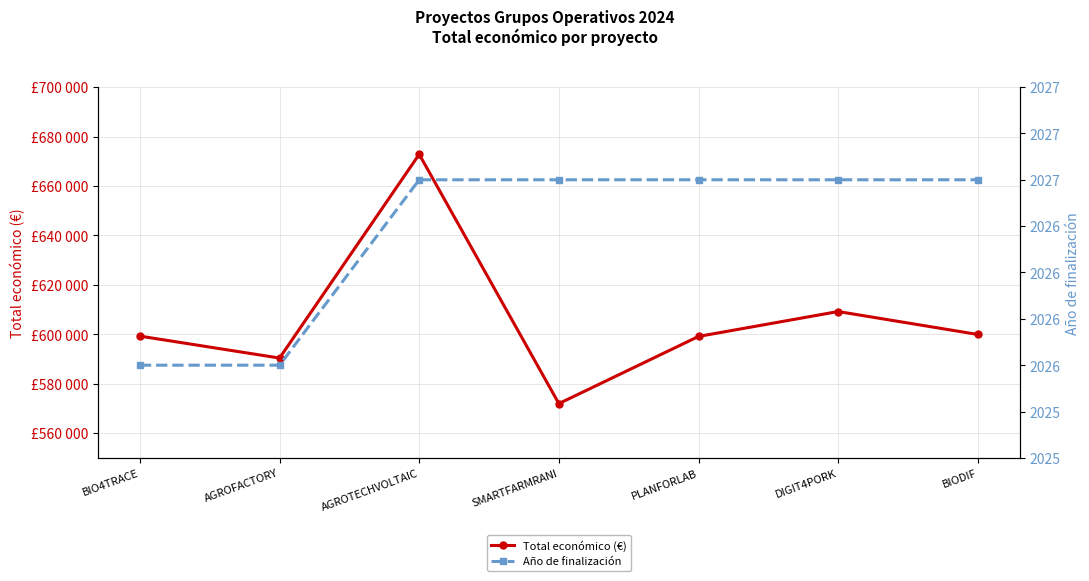

Does the chart have visible grid lines?

Yes